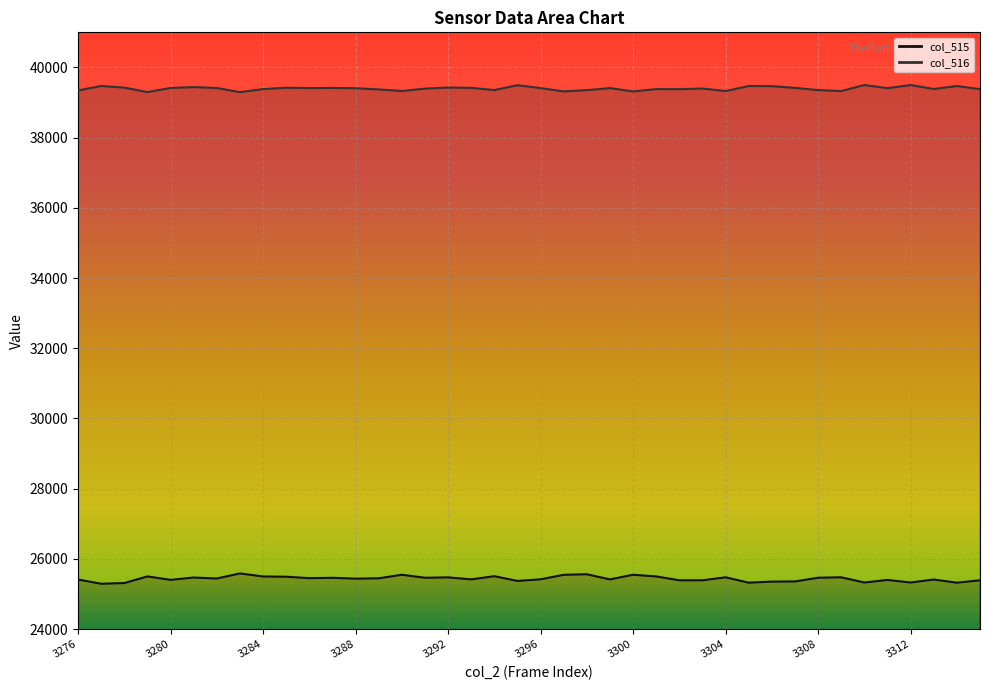

The value of col_515 line at 10 is 25450. True or false?

True